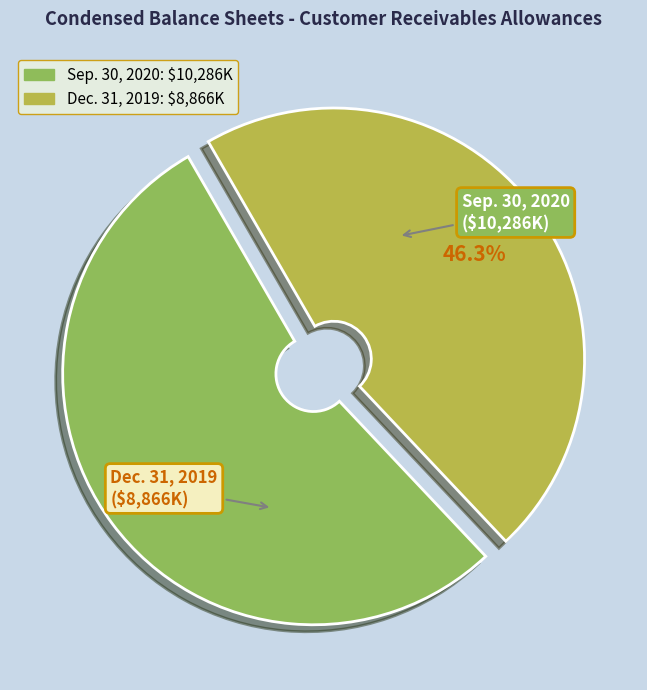

What is the ratio of the value at Dec. 31, 2019 to the value at Sep. 30, 2020?

0.9